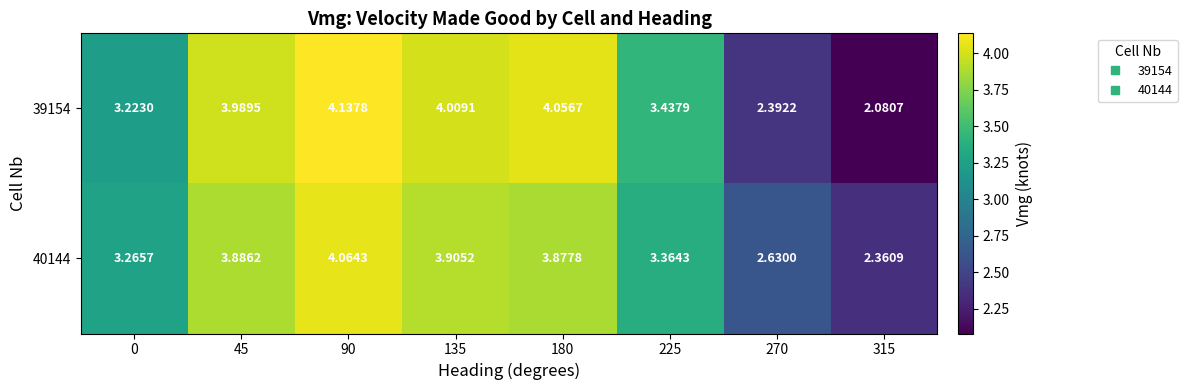

Is the value of 39154 at 225 greater than the value of 40144 at 0?

Yes